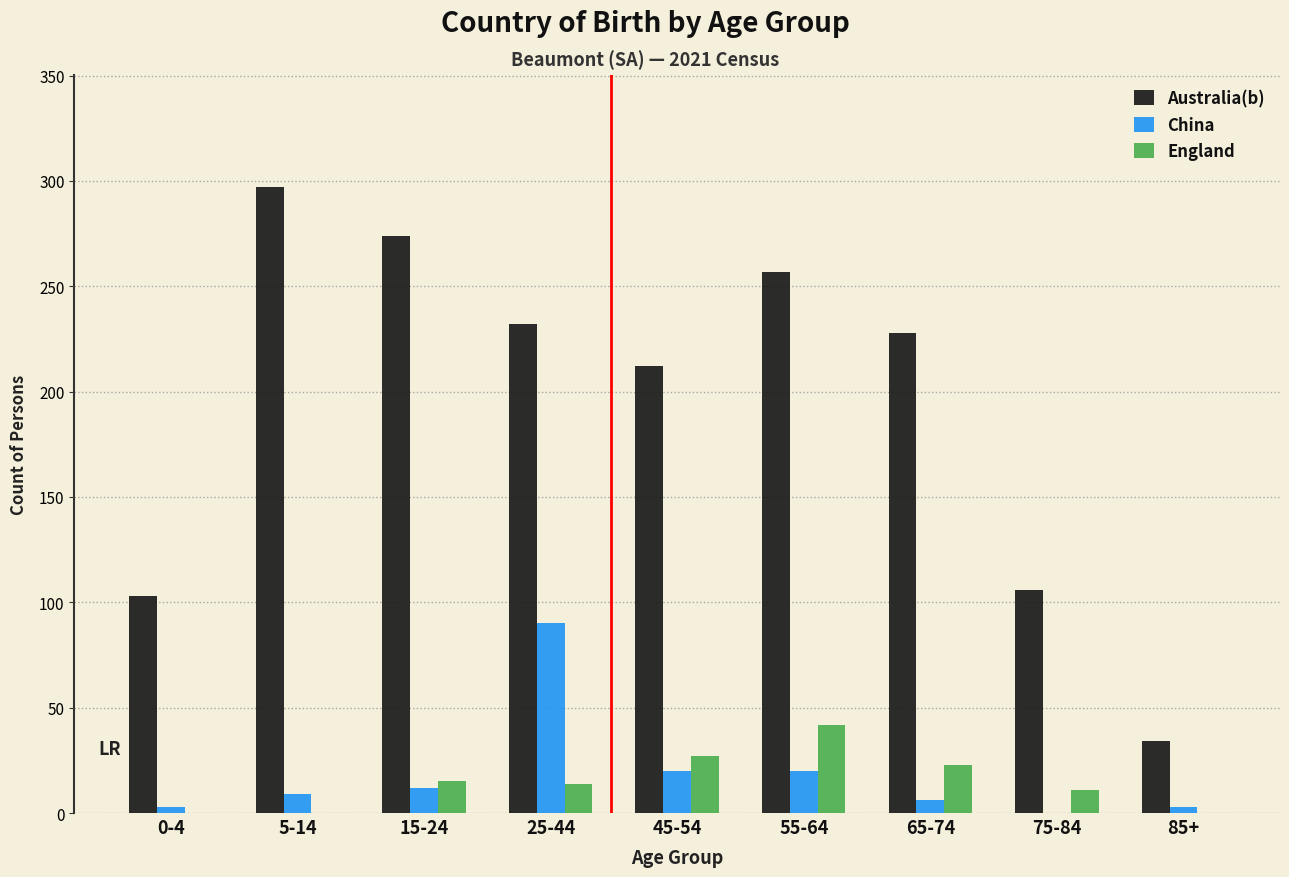

What is the sum of all China values?

163